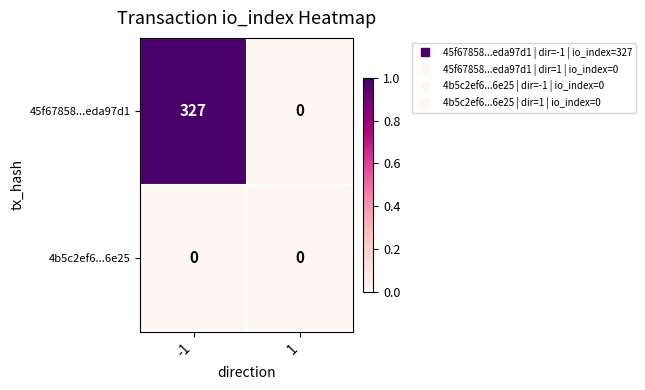

The 4b5c2ef6...6e25 series shows 0 at -1. True or false?

True